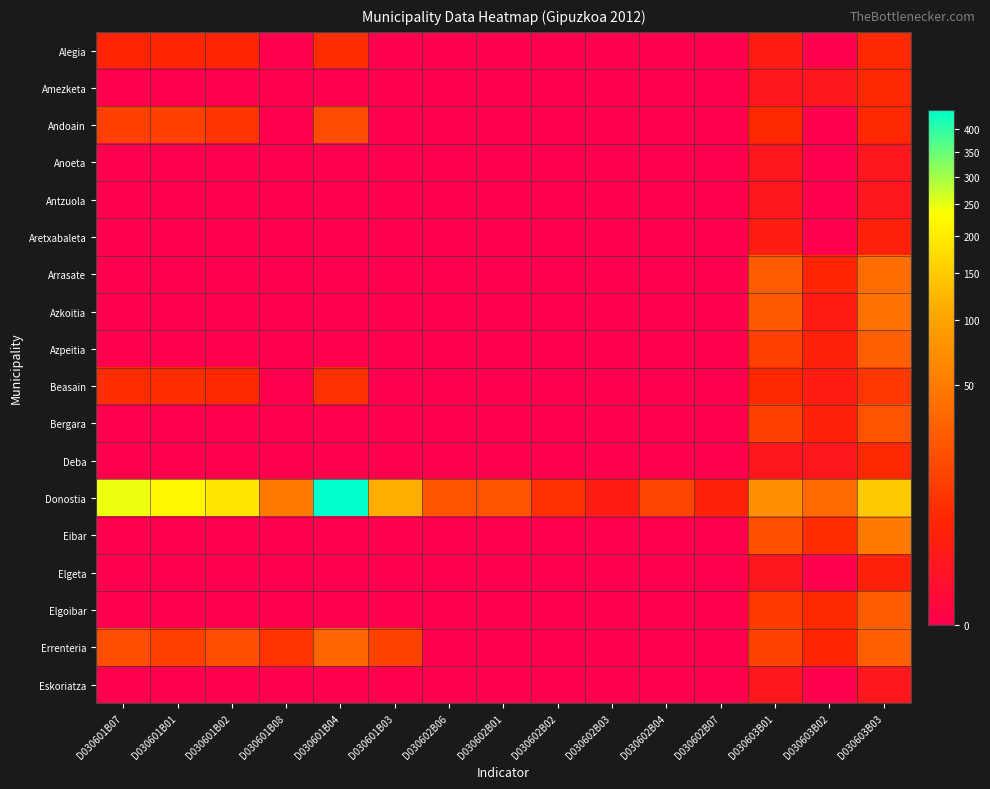

Which has a higher value, D030602B04 or D030601B08?

D030602B04